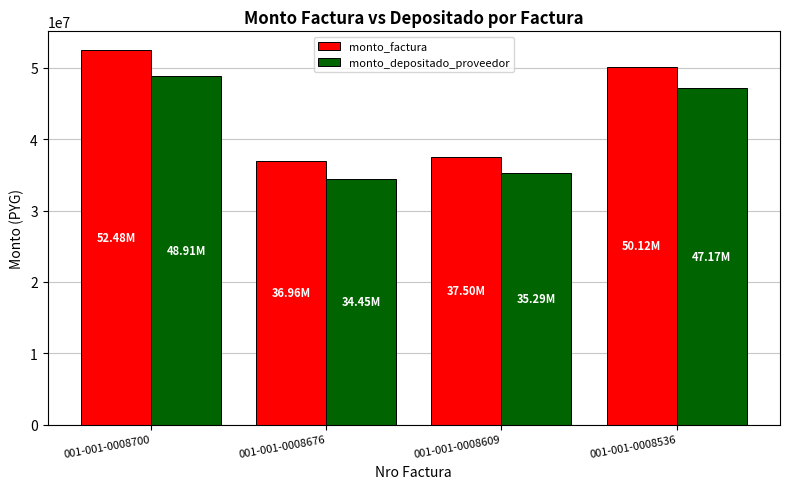

What is the minimum value for monto_depositado_proveedor?

34446720